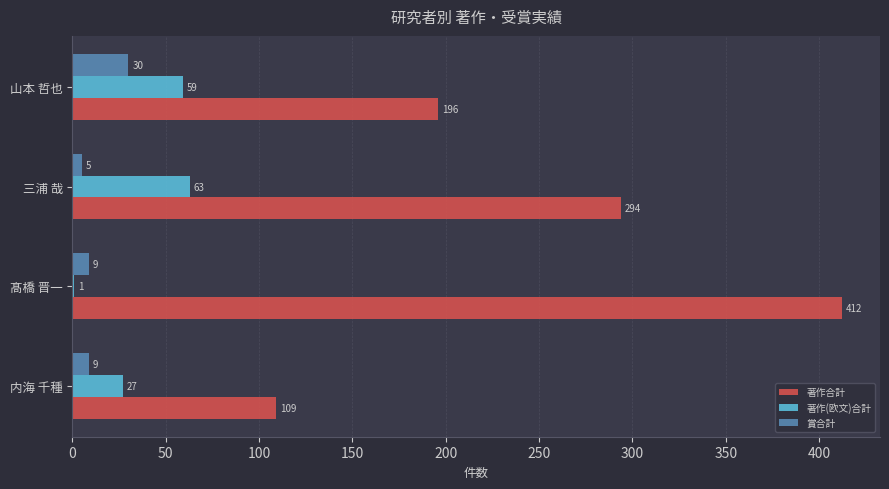

Between 三浦 哉 and 山本 哲也, which series saw the biggest shift?

著作合計